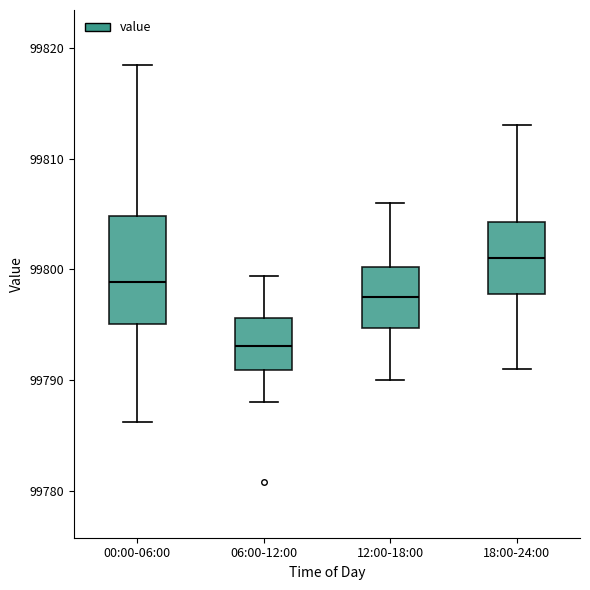

Reading left to right, transcribe this box plot: for each box, give where its median line is, the range the box spans, and where its two whiskers end, as read against the y-axis. The values are not printed on the chart, so give them approximately, as read against the axis.

00:00-06:00: median 99799, box 99795 to 99805, whiskers 99786 to 99818
06:00-12:00: median 99793, box 99791 to 99796, whiskers 99788 to 99799
12:00-18:00: median 99798, box 99795 to 99800, whiskers 99790 to 99806
18:00-24:00: median 99801, box 99798 to 99804, whiskers 99791 to 99813